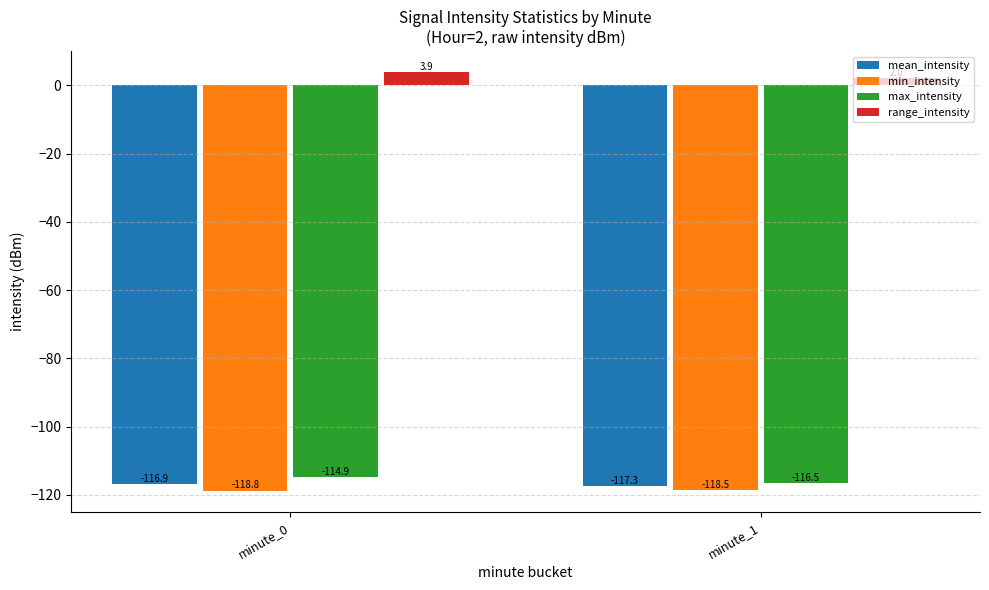

Is the value of mean_intensity at minute_0 greater than the value of range_intensity at minute_1?

No